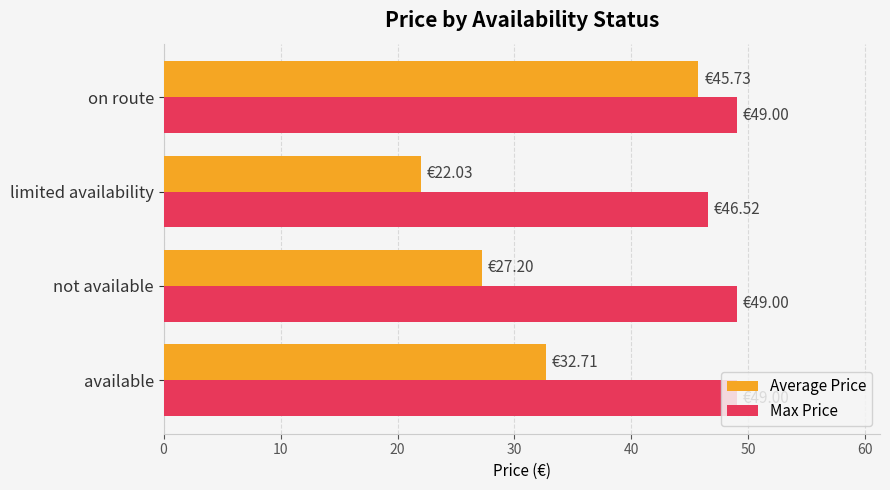

What is the sum of the Average Price values at available and limited availability?

54.7